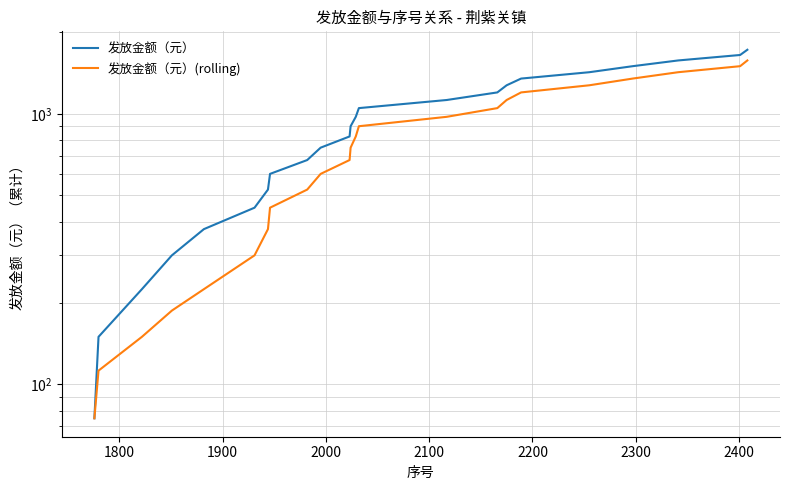

Which series has the largest total across all categories?

发放金额（元）